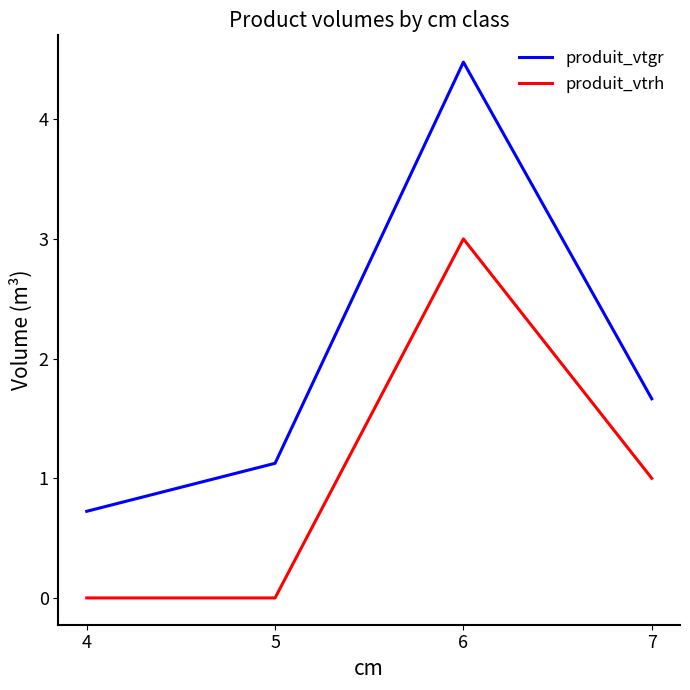

What is the average value of the produit_vtrh series?

1.0